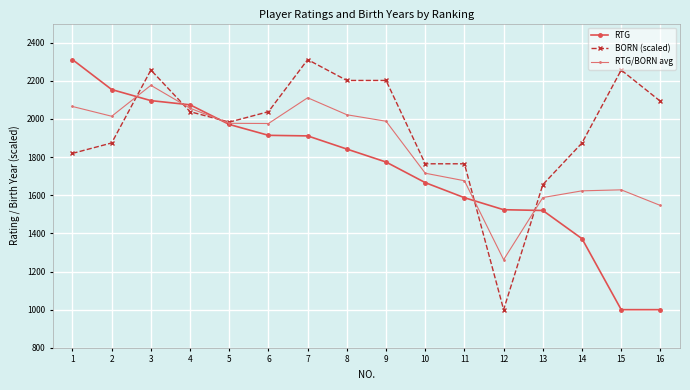

What is the spread (max minus min) of values at 12?

524.0